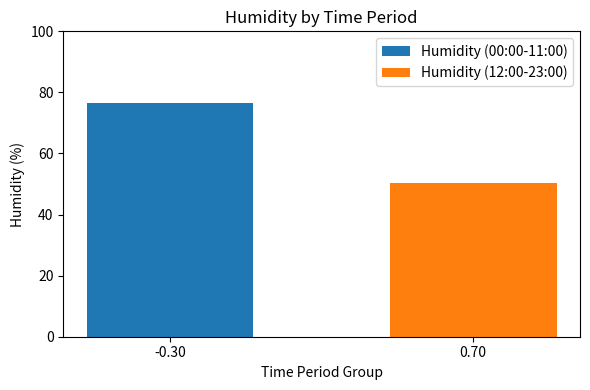

List the series in order of their peak value, lowest first.

Humidity (12:00-23:00), Humidity (00:00-11:00)